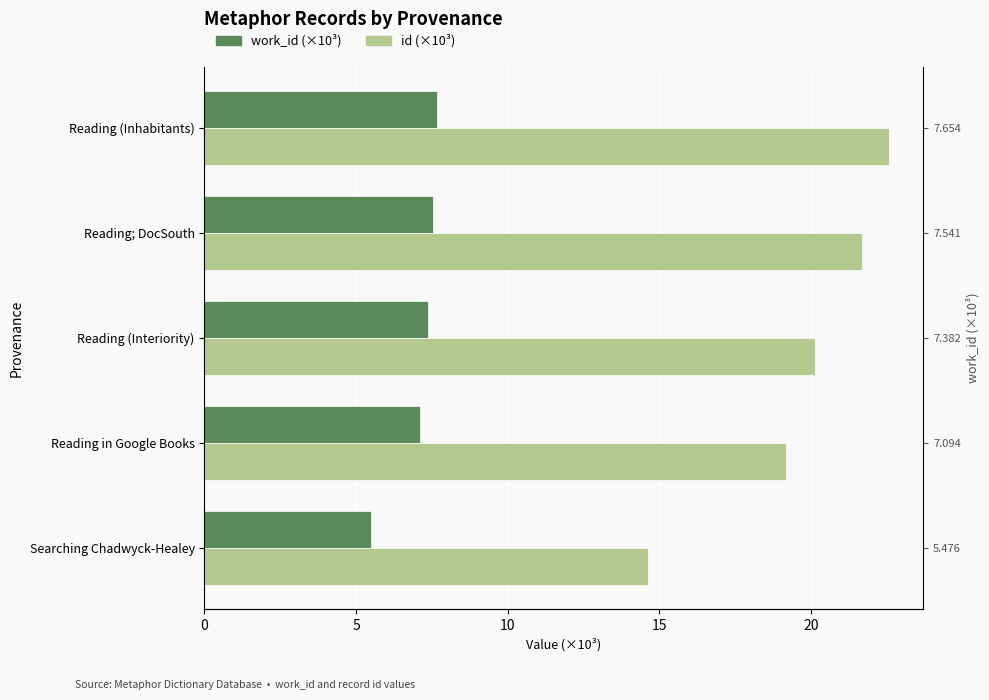

Rank the series at Reading (Interiority) from highest to lowest value.

id (×10³), work_id (×10³)